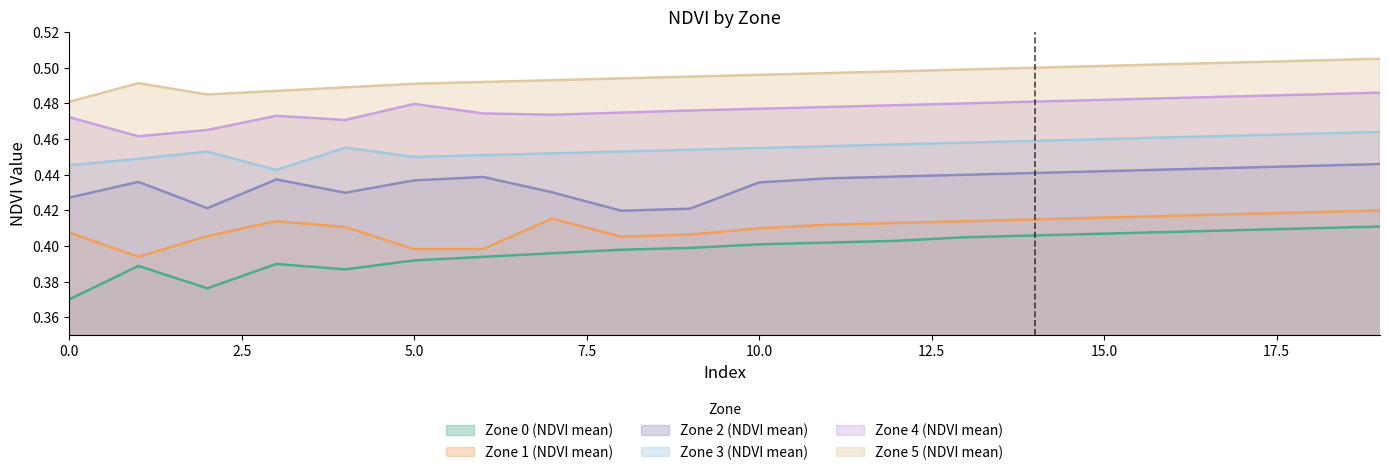

Reading left to right, extract all data points from this chart.

Zone 0 (NDVI mean): 0=0.4	1=0.4	2=0.4	3=0.4	4=0.4	5=0.4	6=0.4	7=0.4	8=0.4	9=0.4	10=0.4	11=0.4	12=0.4	13=0.4	14=0.4	15=0.4	16=0.4	17=0.4	18=0.4	19=0.4
Zone 1 (NDVI mean): 0=0.4	1=0.4	2=0.4	3=0.4	4=0.4	5=0.4	6=0.4	7=0.4	8=0.4	9=0.4	10=0.4	11=0.4	12=0.4	13=0.4	14=0.4	15=0.4	16=0.4	17=0.4	18=0.4	19=0.4
Zone 2 (NDVI mean): 0=0.4	1=0.4	2=0.4	3=0.4	4=0.4	5=0.4	6=0.4	7=0.4	8=0.4	9=0.4	10=0.4	11=0.4	12=0.4	13=0.4	14=0.4	15=0.4	16=0.4	17=0.4	18=0.4	19=0.4
Zone 3 (NDVI mean): 0=0.4	1=0.4	2=0.5	3=0.4	4=0.5	5=0.5	6=0.5	7=0.5	8=0.5	9=0.5	10=0.5	11=0.5	12=0.5	13=0.5	14=0.5	15=0.5	16=0.5	17=0.5	18=0.5	19=0.5
Zone 4 (NDVI mean): 0=0.5	1=0.5	2=0.5	3=0.5	4=0.5	5=0.5	6=0.5	7=0.5	8=0.5	9=0.5	10=0.5	11=0.5	12=0.5	13=0.5	14=0.5	15=0.5	16=0.5	17=0.5	18=0.5	19=0.5
Zone 5 (NDVI mean): 0=0.5	1=0.5	2=0.5	3=0.5	4=0.5	5=0.5	6=0.5	7=0.5	8=0.5	9=0.5	10=0.5	11=0.5	12=0.5	13=0.5	14=0.5	15=0.5	16=0.5	17=0.5	18=0.5	19=0.5